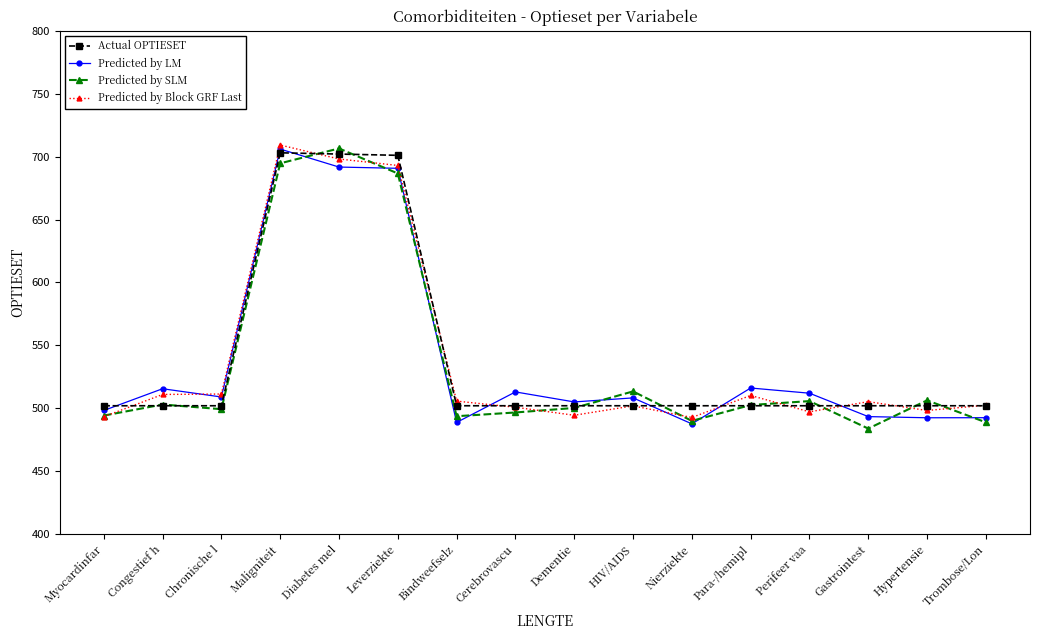

True or false: Predicted by SLM has a value of 1166.8 at Leverziekte.

False